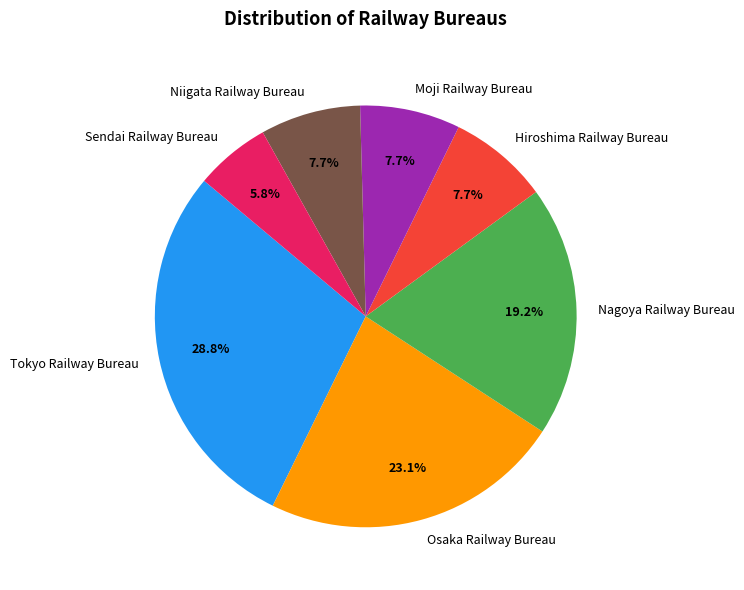

What portion of the pie excludes Moji Railway Bureau?

92.3%